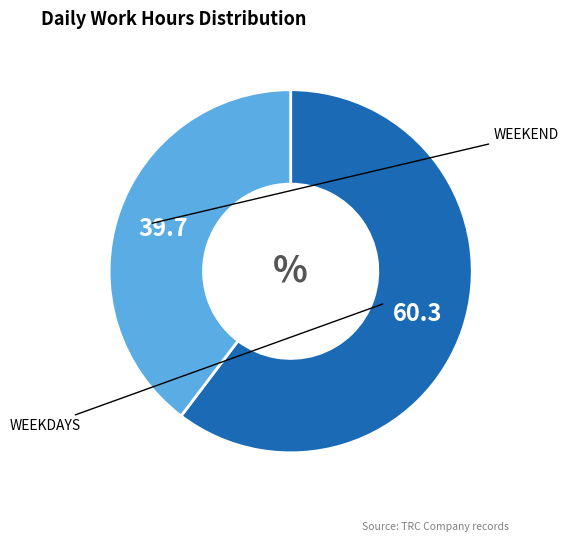

Is there a majority slice in this chart?

Yes